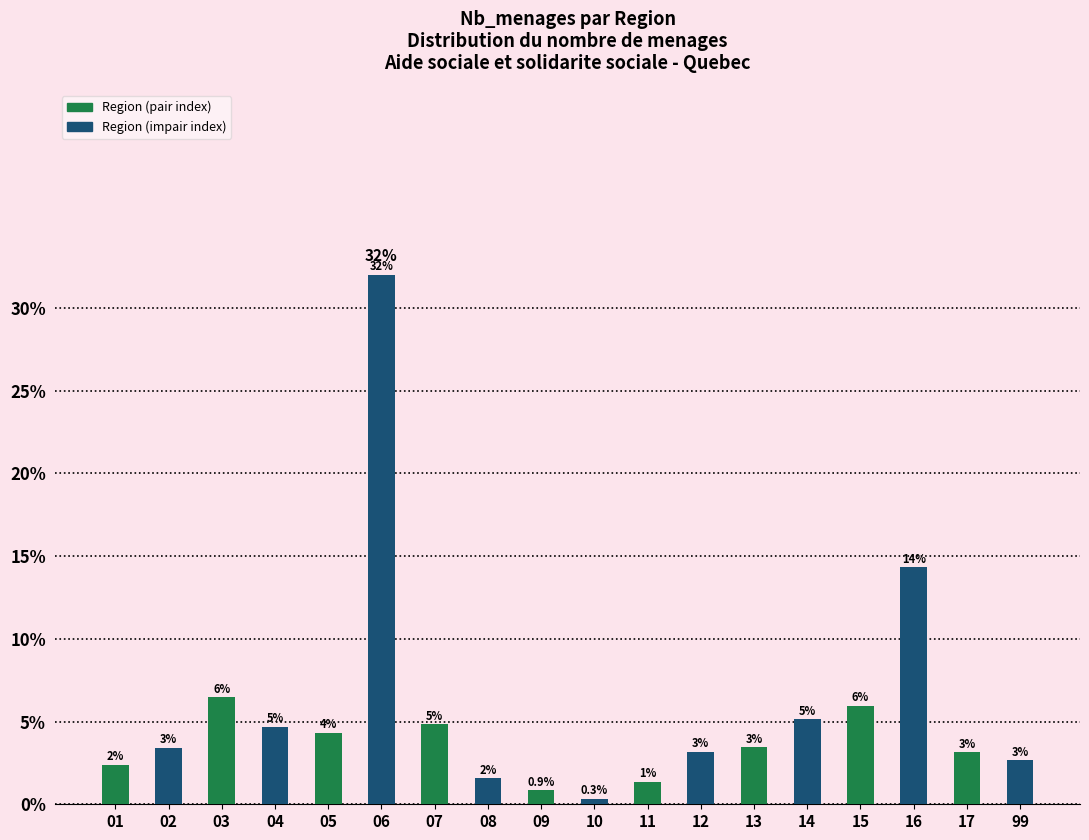

Does the chart contain any negative values?

No